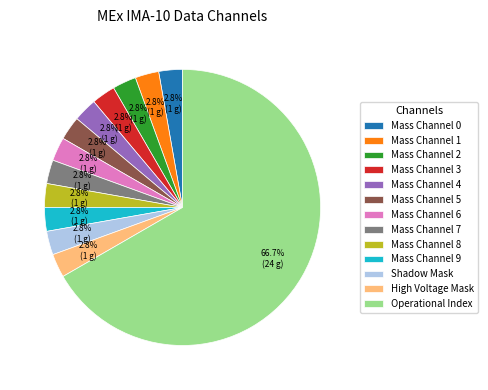

Which slice represents more than half of the pie?

Operational Index